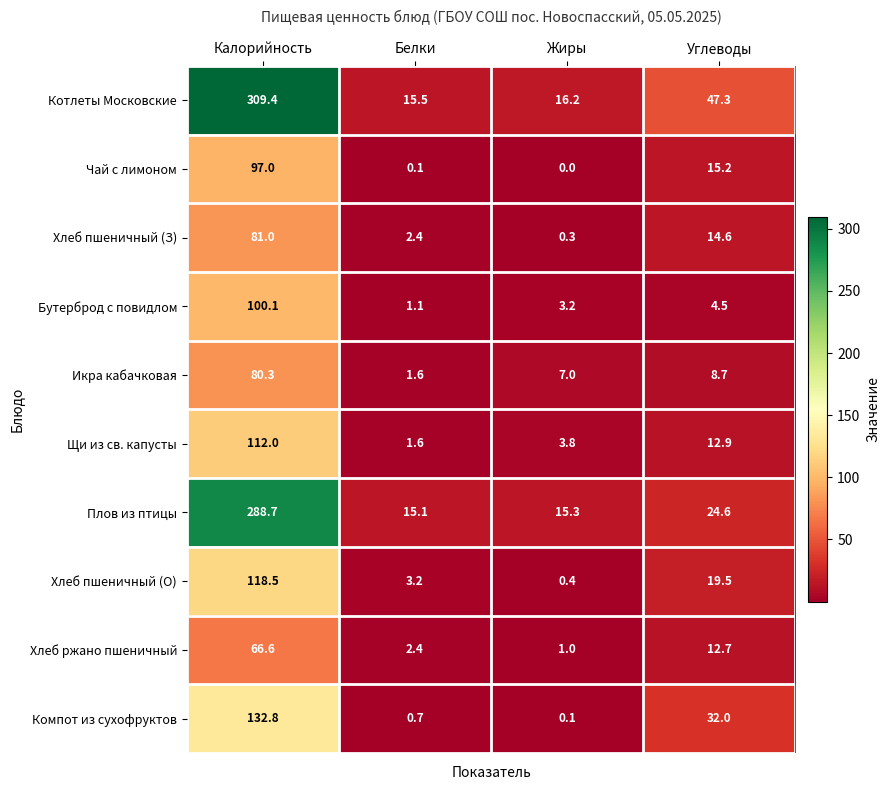

How many data points in Чай с лимоном are above 15?

2